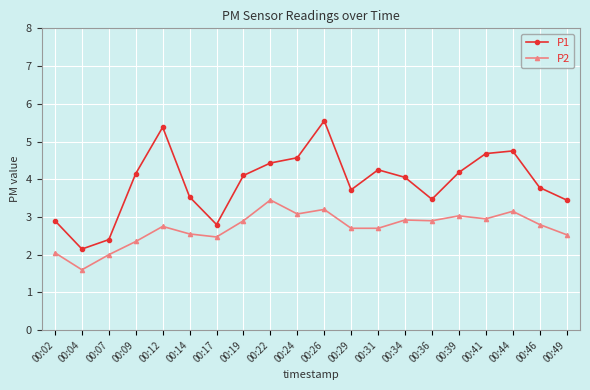

At how many categories does at least one series exceed 4?

11